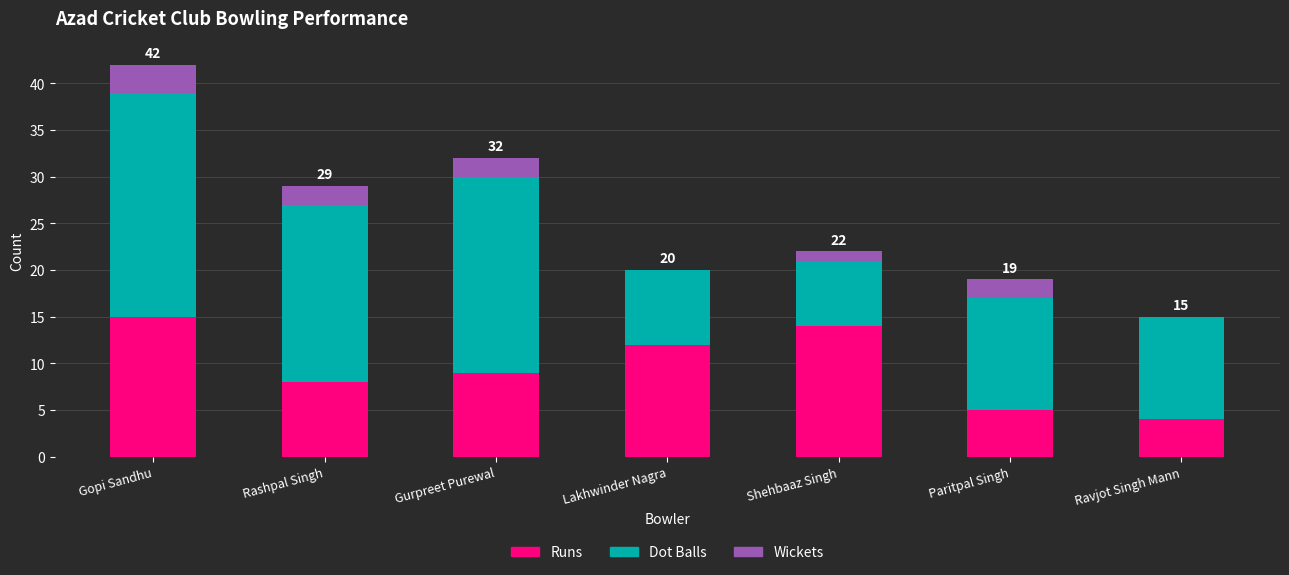

What is the sum of all Runs values?

67